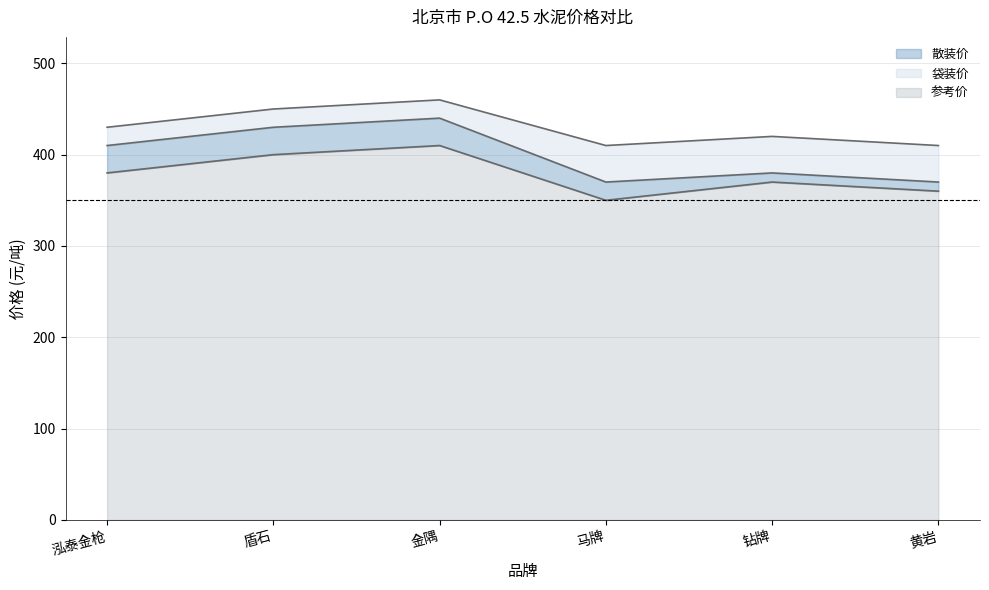

Reading left to right, transcribe all the data shown in this chart.

参考价: 380	400	410	350	370	360
散装价: 410	430	440	370	380	370
袋装价: 430	450	460	410	420	410